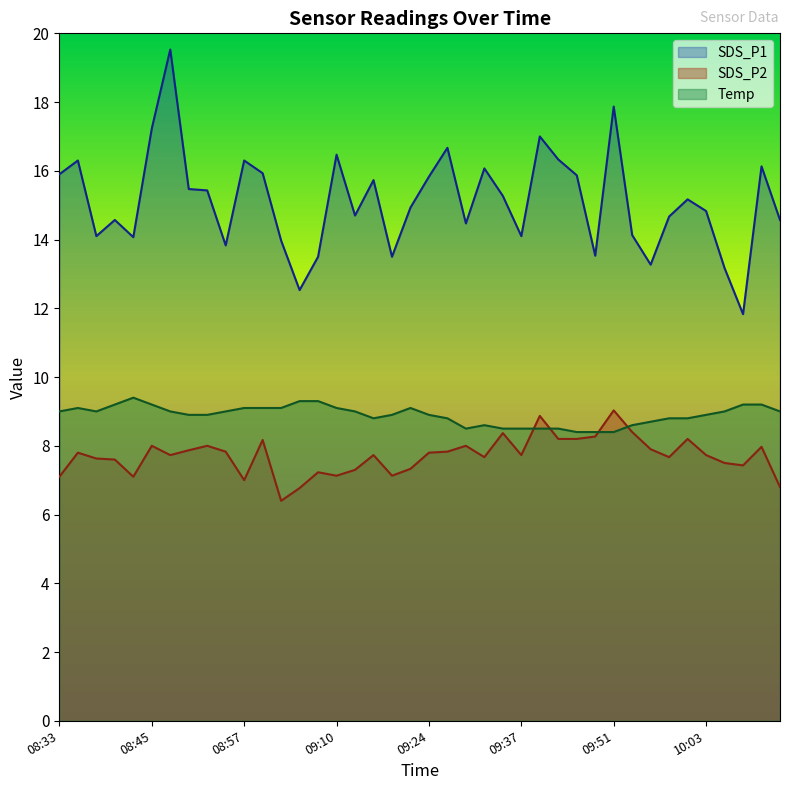

What is the sum of the Temp values at 10:13 and 09:45?

17.4